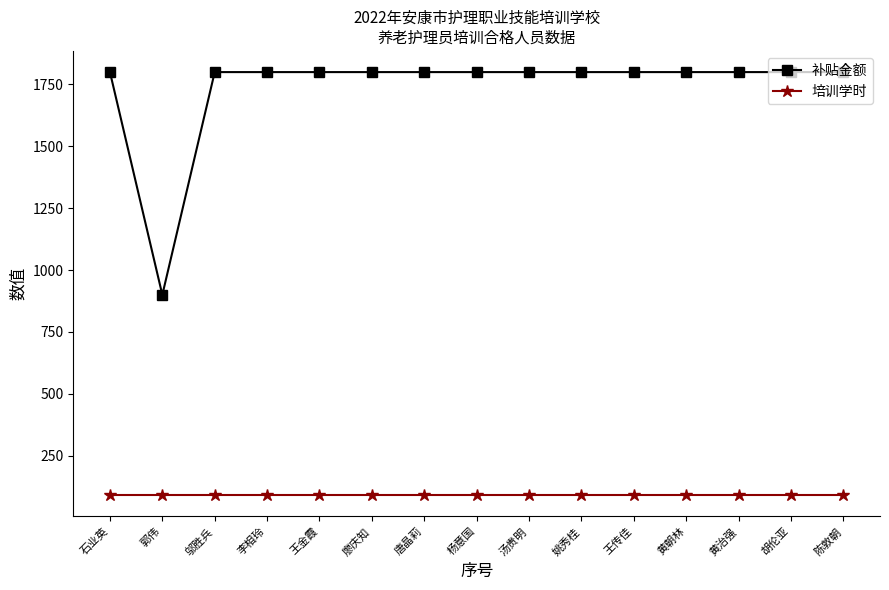

Is the value of 补贴金额 at 李相玲 greater than the value of 培训学时 at 杨意国?

Yes